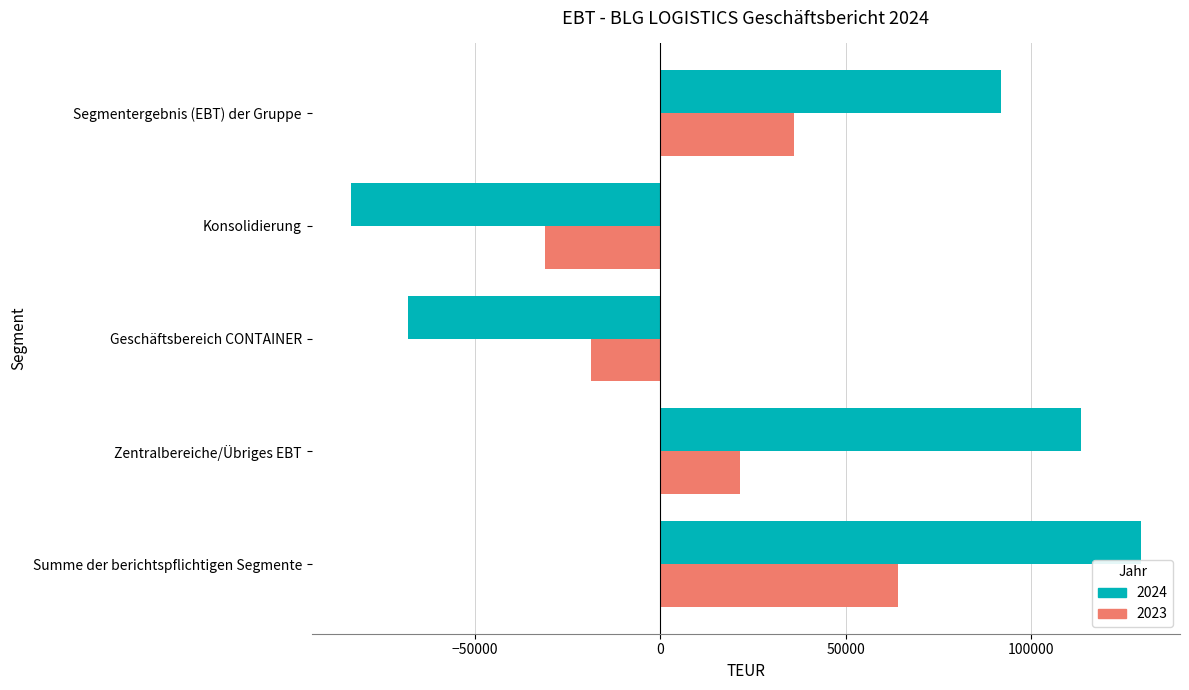

Is the value of 2023 at Konsolidierung greater than the value of 2024 at Segmentergebnis (EBT) der Gruppe?

No